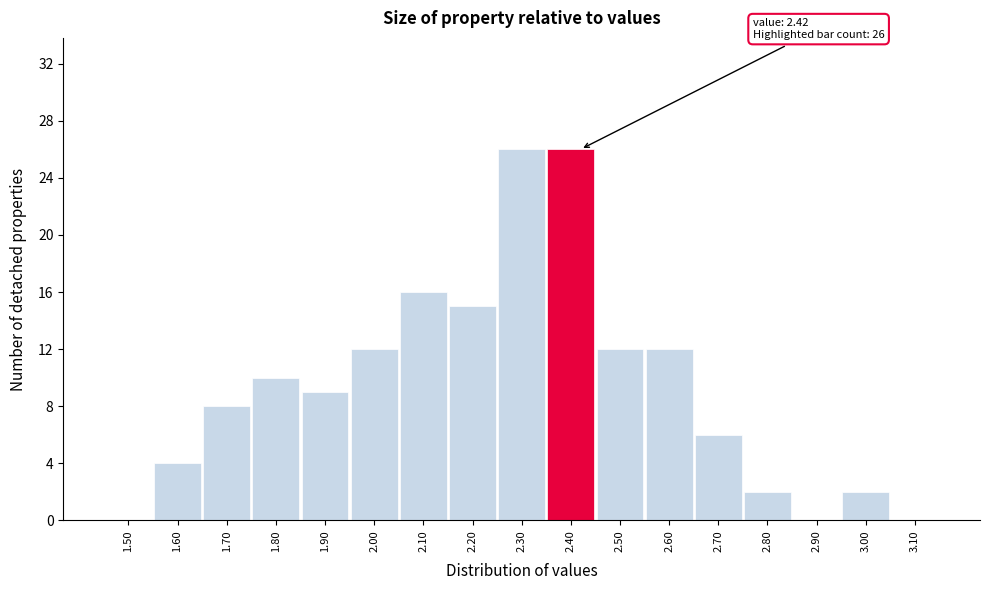

Reading right to left, transcribe all the data shown in this chart.

3.10=0	3.00=2	2.90=0	2.80=2	2.70=6	2.60=12	2.50=12	2.40=26	2.30=26	2.20=15	2.10=16	2.00=12	1.90=9	1.80=10	1.70=8	1.60=4	1.50=0